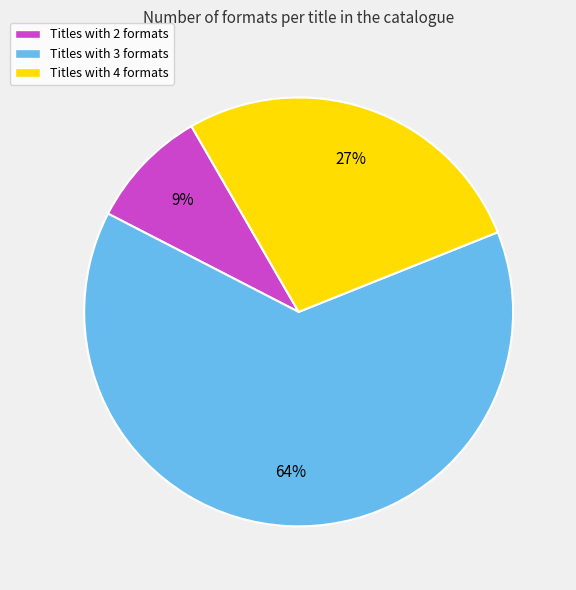

Is there any slice that represents more than half of the pie?

Yes